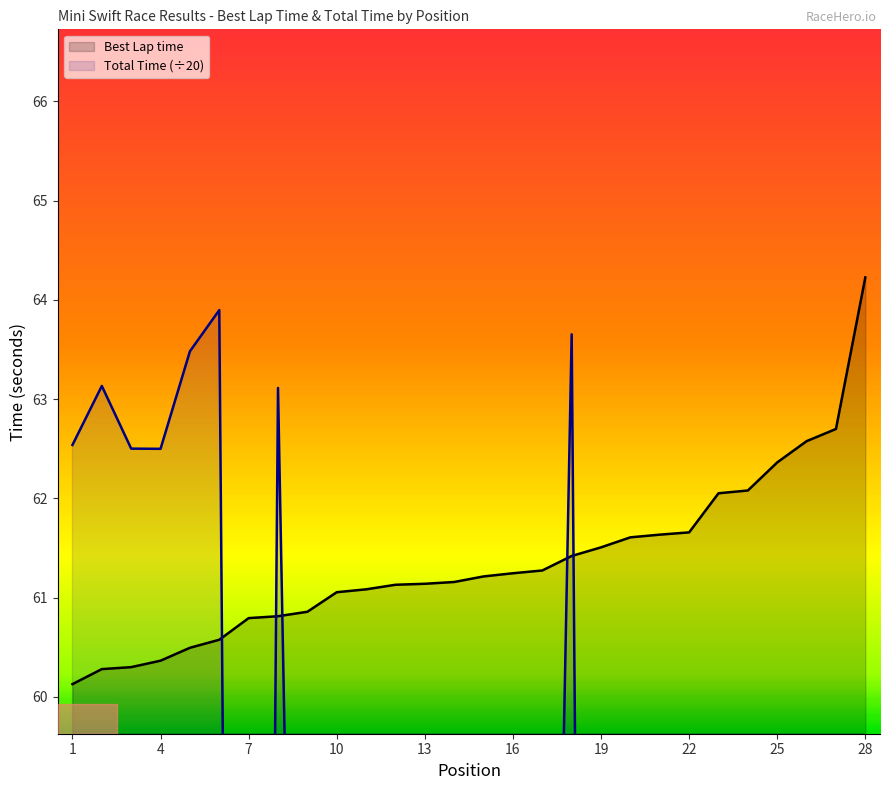

What is the lowest value of the Best Lap time series?

60.1